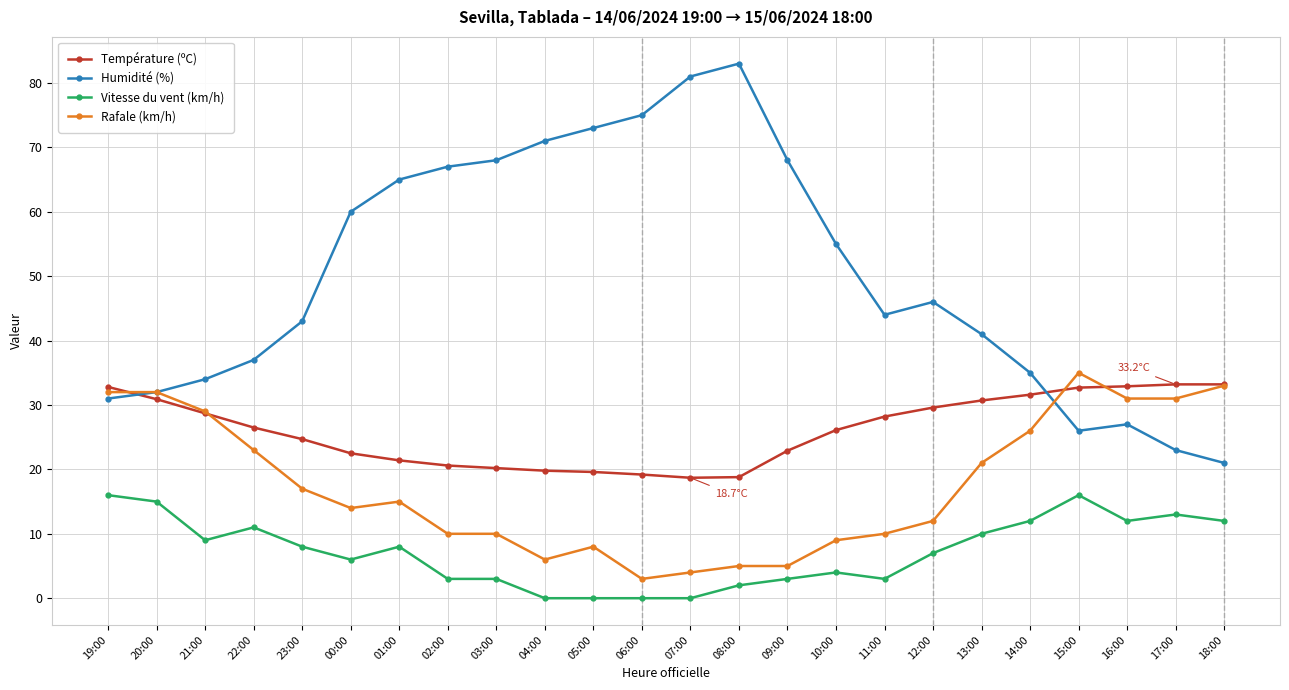

What is the lowest value of the Température (ºC) series?

18.7